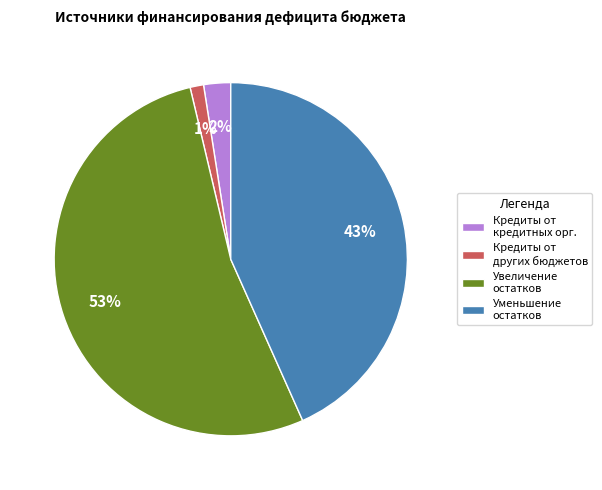

Count the number of slices in the pie.

4